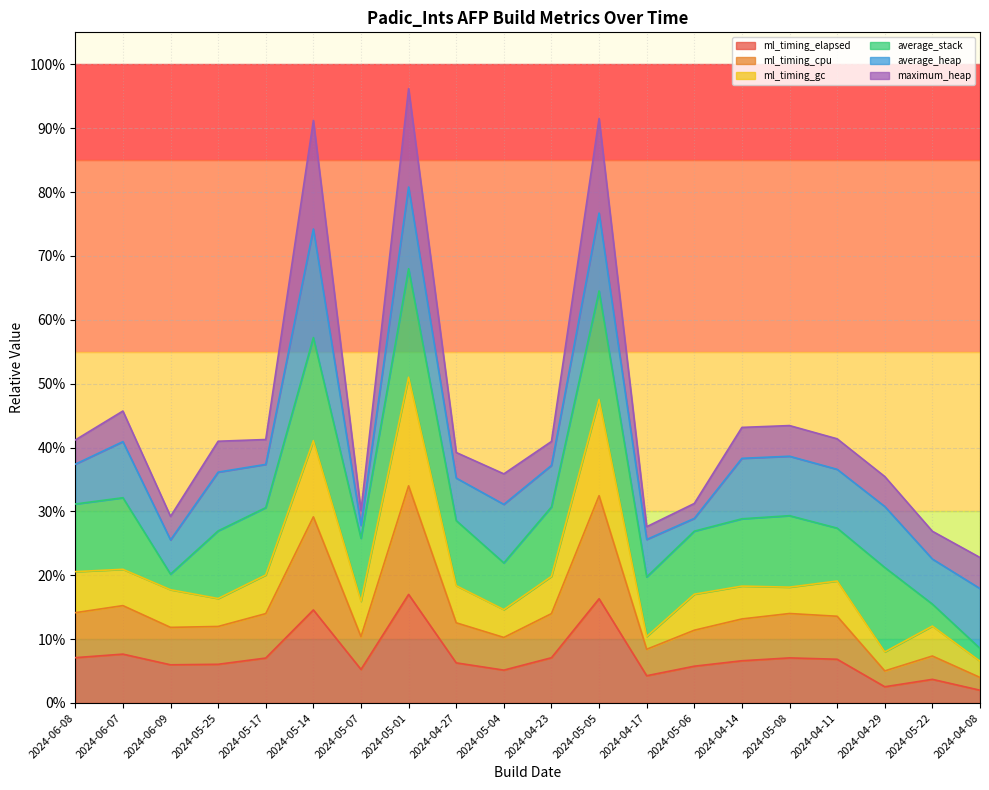

True or false: ml_timing_gc and ml_timing_elapsed intersect in this chart.

False